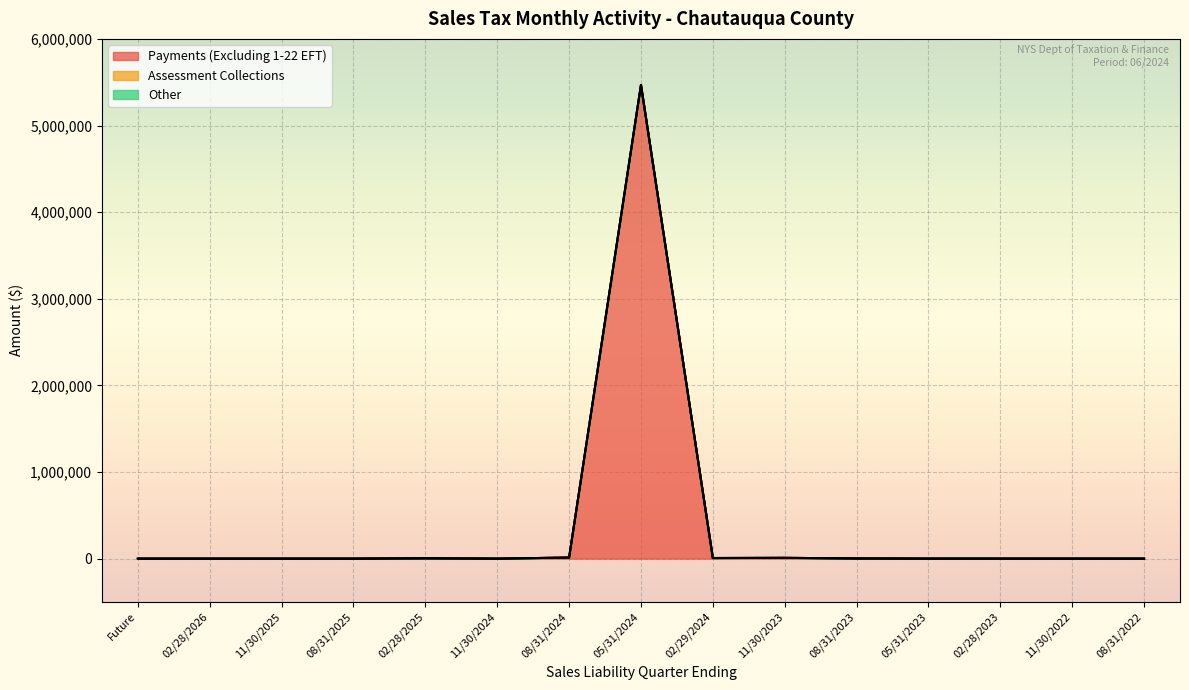

Reading left to right, extract all data points from this chart.

Payments (Excluding 1-22 EFT): 0.0	0.0	0.0	0.0	3880.5	0.0	12142.7	5467765.4	6858.5	8873.4	2003.0	227.7	183.3	115.1	47.2
Assessment Collections: 0.0	0.0	0.0	0.0	3880.5	0.0	12142.7	5467933.7	6858.5	8873.4	2003.0	227.7	183.3	115.1	47.2